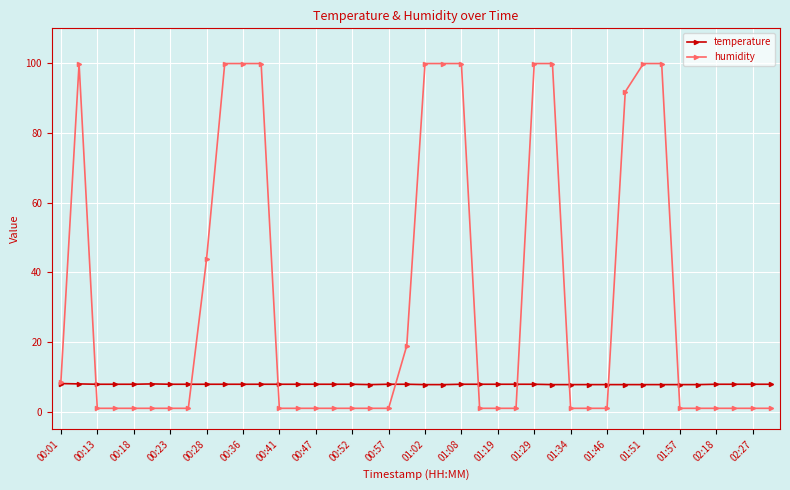

How many categories are shown in the chart?

40